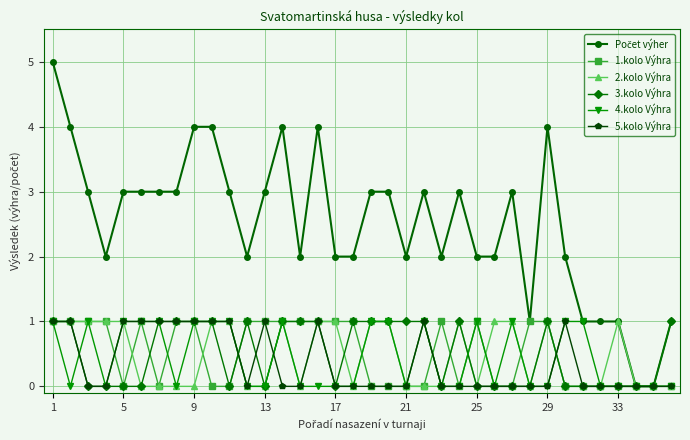

True or false: 4.kolo Výhra has more than 2 interior local peaks.

True